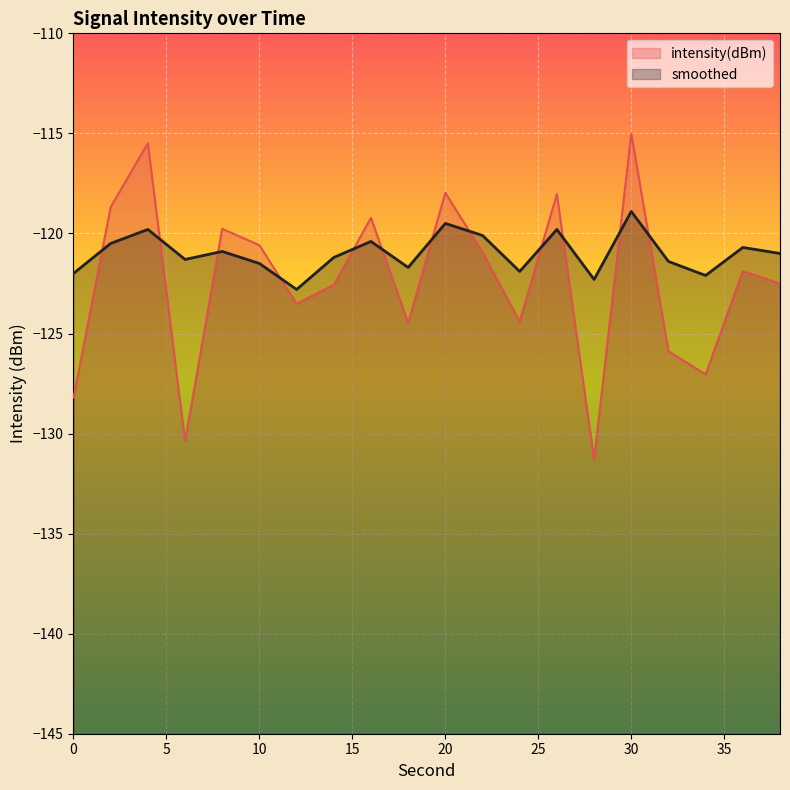

Which series changed the most between 0 and 30?

intensity(dBm)